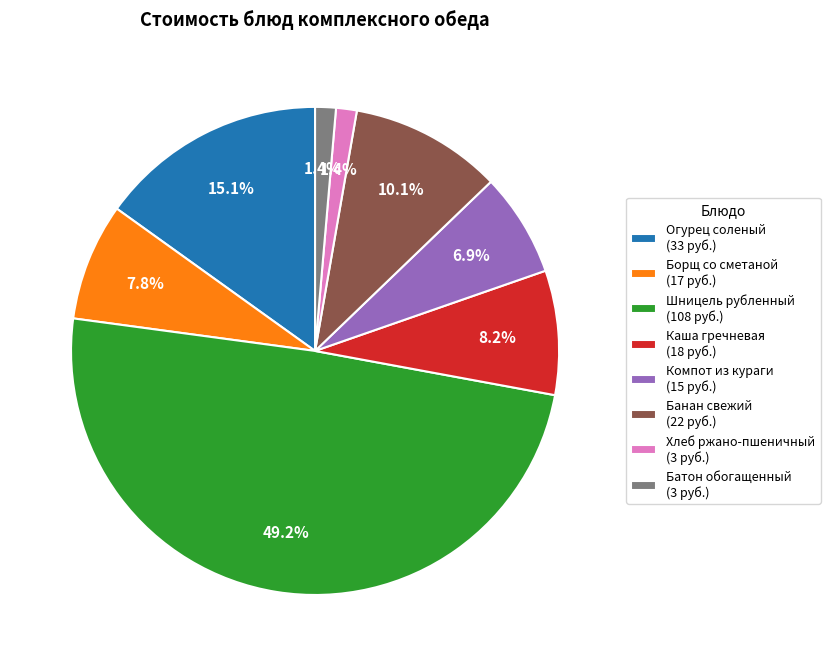

Is there a majority slice in this chart?

No